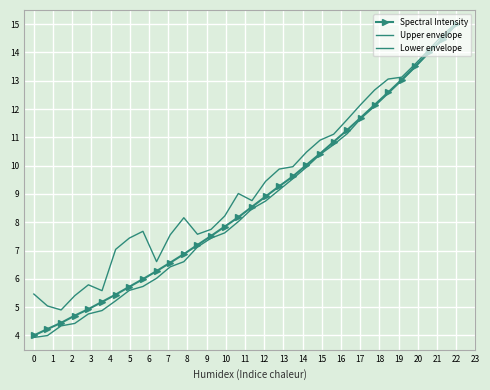

Reading left to right, what are all the values shown in this chart?

Spectral Intensity: 4.0	4.2	4.4	4.7	4.9	5.2	5.4	5.7	6.0	6.3	6.6	6.9	7.2	7.5	7.8	8.2	8.5	8.9	9.3	9.6	10.0	10.4	10.8	11.3	11.7	12.1	12.6	13.0	13.5	14.0	14.5	15.0
Upper envelope: 5.5	5.0	4.9	5.4	5.8	5.6	7.0	7.4	7.7	6.6	7.6	8.2	7.6	7.7	8.2	9.0	8.8	9.4	9.9	10.0	10.5	10.9	11.1	11.6	12.2	12.7	13.1	13.1	13.6	14.1	14.6	15.0
Lower envelope: 3.9	4.0	4.3	4.4	4.8	4.9	5.2	5.6	5.7	6.0	6.4	6.6	7.1	7.4	7.6	8.0	8.5	8.7	9.1	9.5	9.9	10.4	10.7	11.1	11.7	12.1	12.6	13.0	13.5	14.0	14.4	15.0